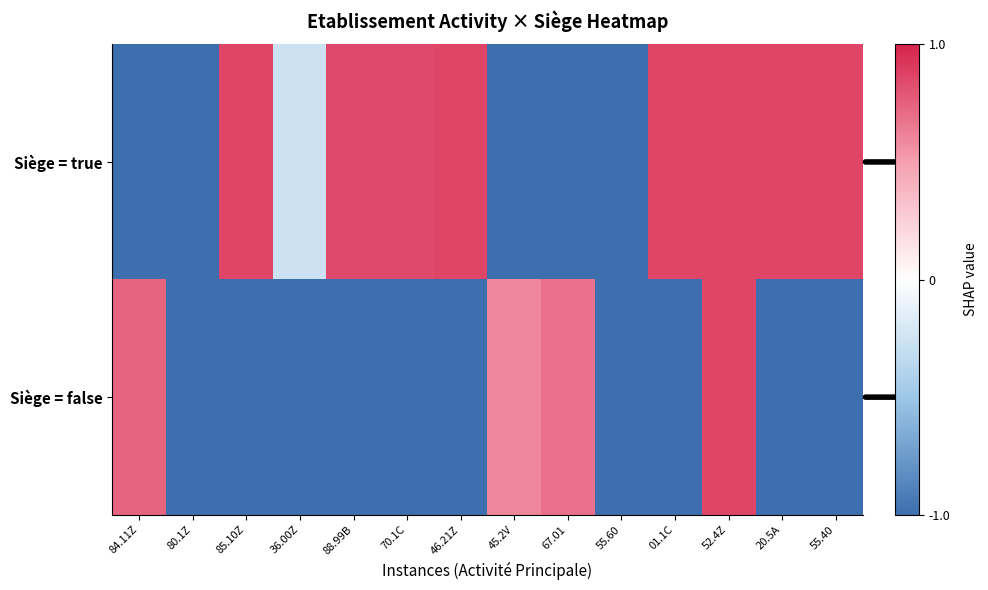

Reading right to left, extract all data points from this chart.

Siège = true: 55.40=0.9	20.5A=0.9	52.4Z=0.9	01.1C=0.9	55.60=-1.0	67.01=-1.0	45.2V=-1.0	46.21Z=0.9	70.1C=0.8	88.99B=0.8	36.00Z=-0.3	85.10Z=0.9	80.1Z=-1.0	84.11Z=-1.0
Siège = false: 55.40=-1.0	20.5A=-1.0	52.4Z=0.9	01.1C=-1.0	55.60=-1.0	67.01=0.7	45.2V=0.6	46.21Z=-1.0	70.1C=-1.0	88.99B=-1.0	36.00Z=-1.0	85.10Z=-1.0	80.1Z=-1.0	84.11Z=0.7